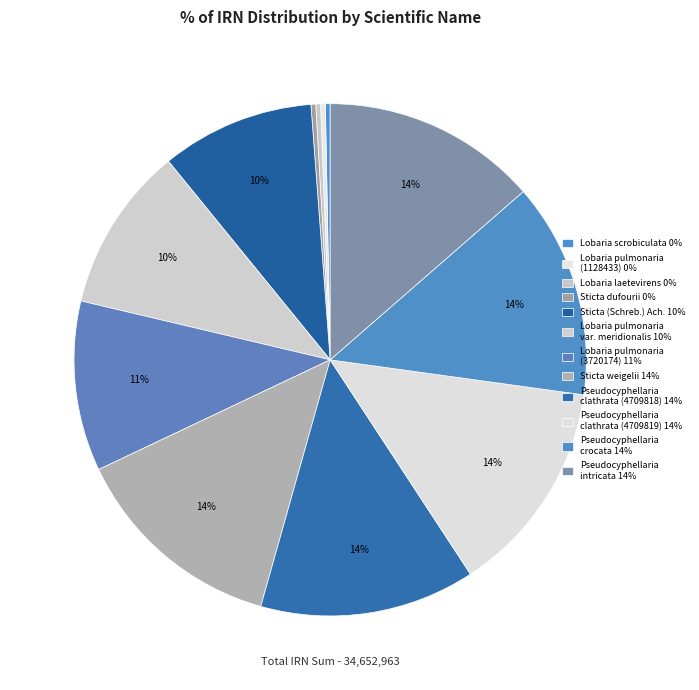

Which slice is the largest?

Pseudocyphellaria intricata